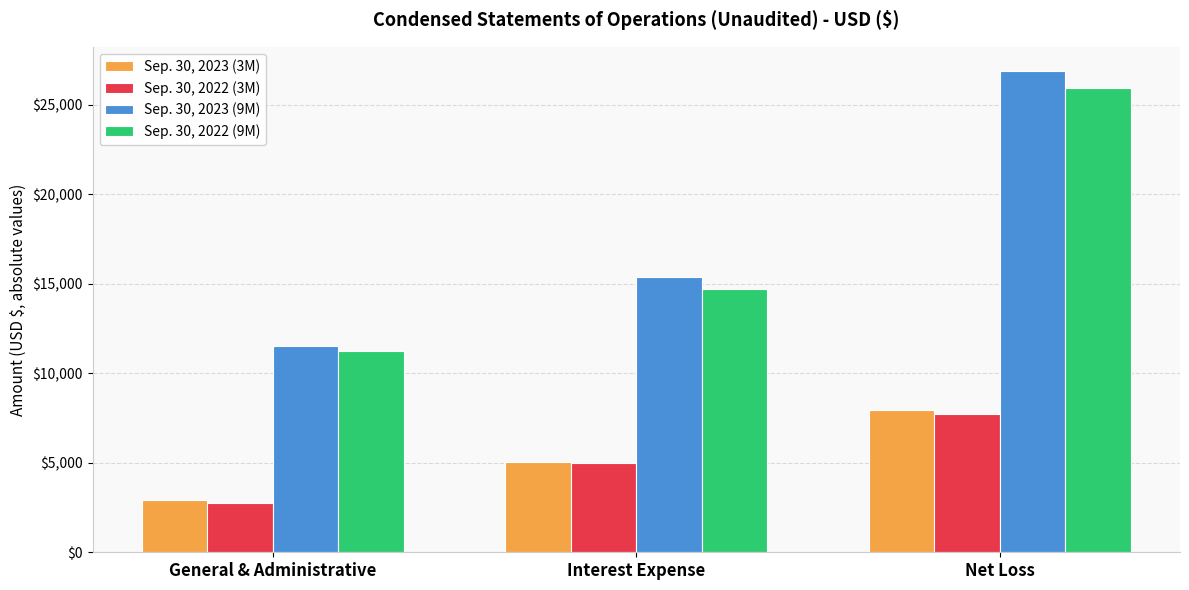

At which label does Sep. 30, 2022 (9M) reach its peak?

Net Loss